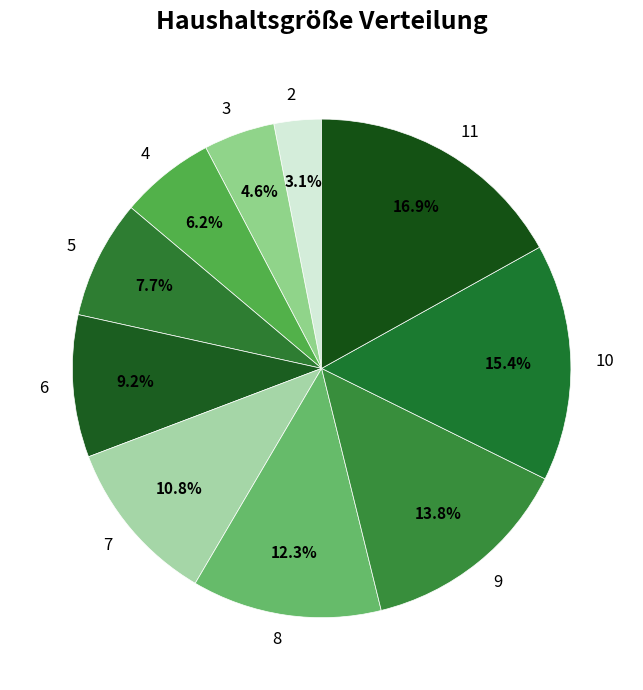

Which category has the smallest portion of the pie?

2